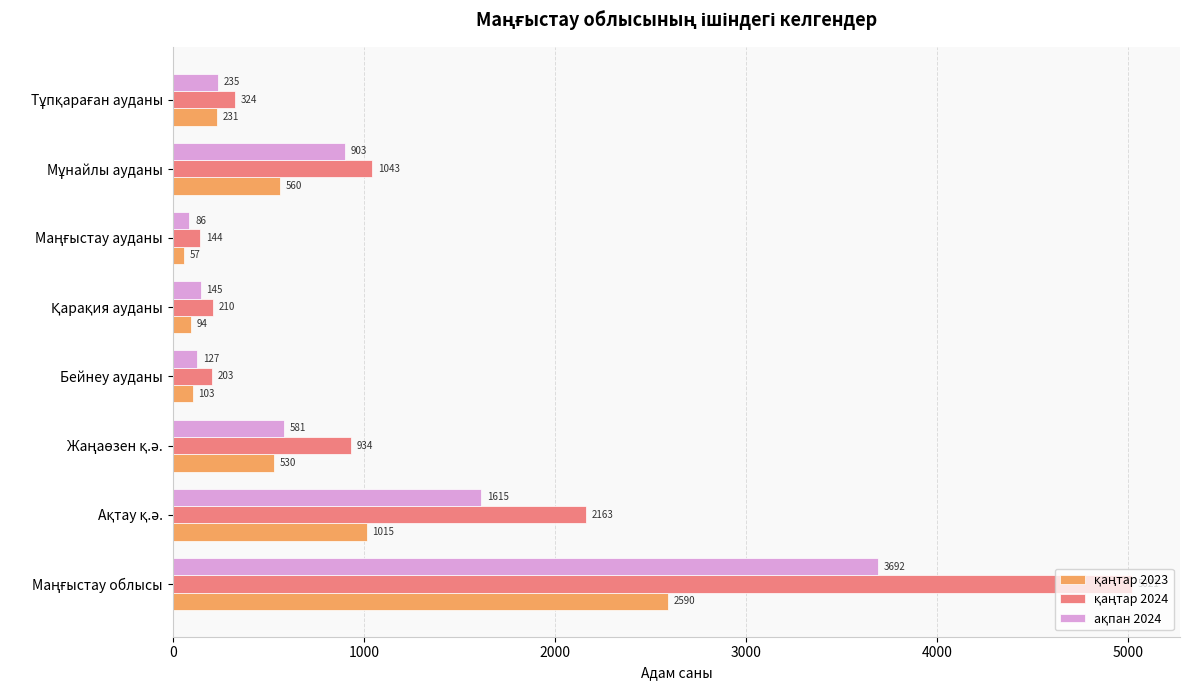

What is the minimum value shown in the chart?

57